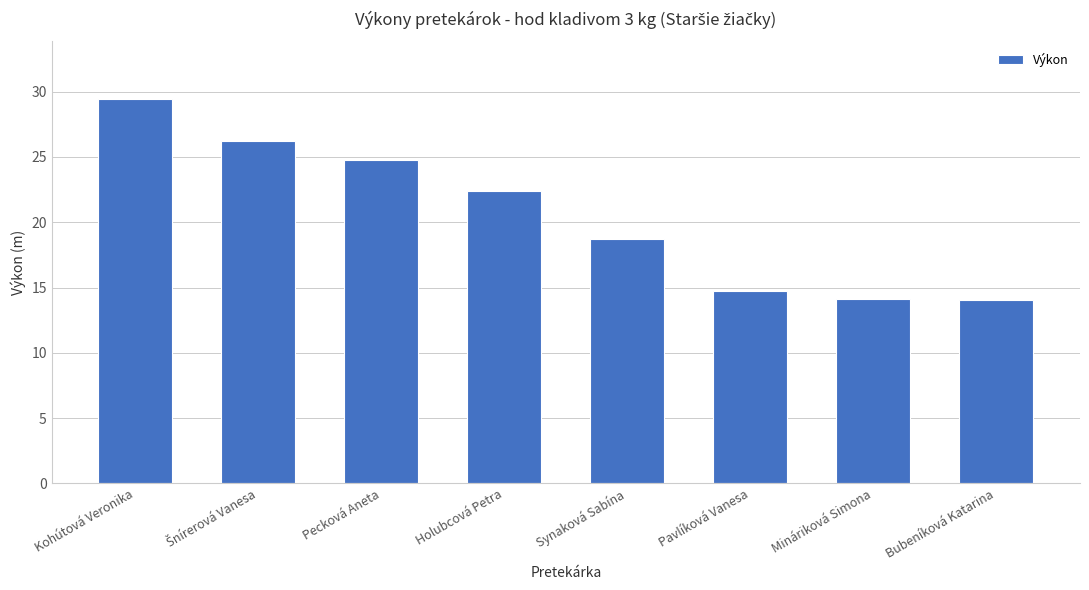

At which label is the value closest to 21?

Holubcová Petra